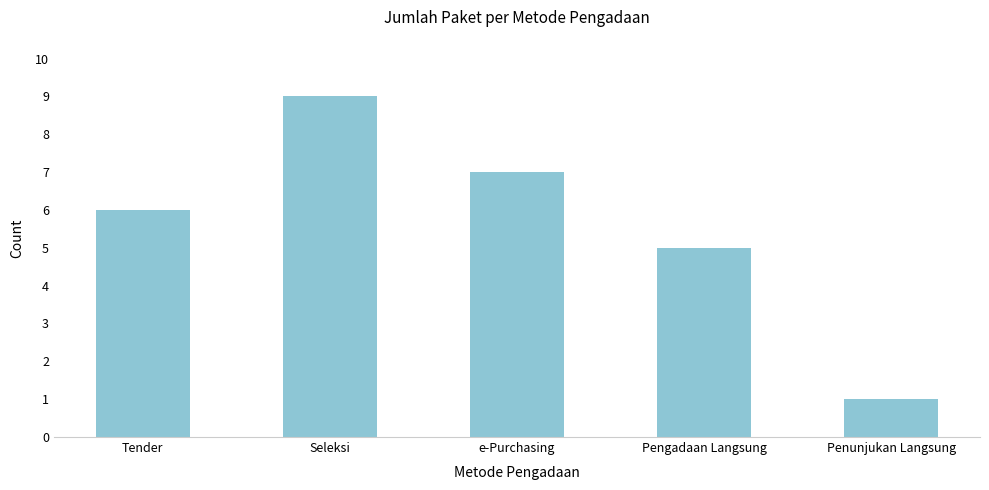

What is the label of the 4th bar from the left?

Pengadaan Langsung